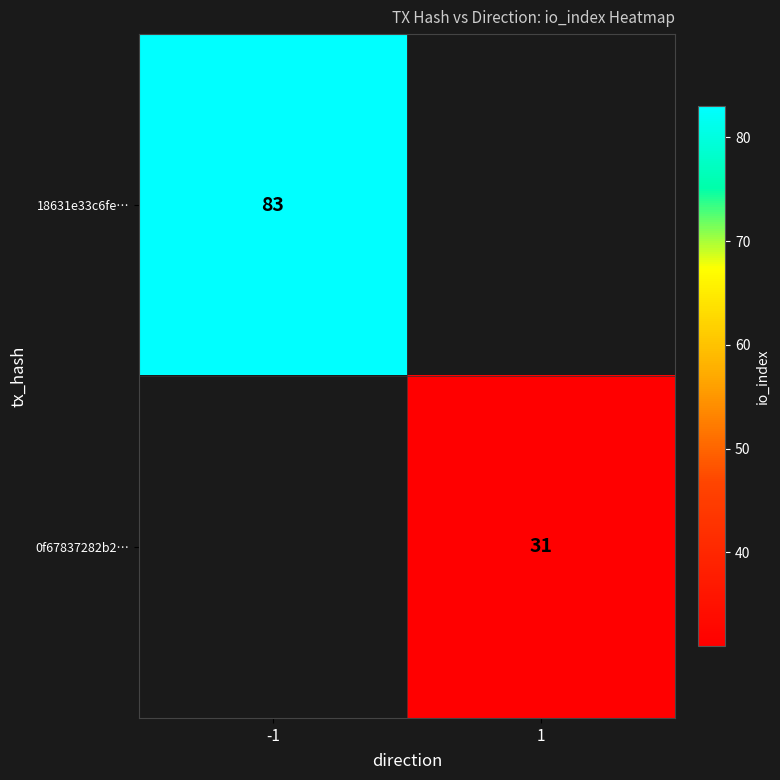

The value of 0f67837282b2… at 1 is 31. True or false?

True